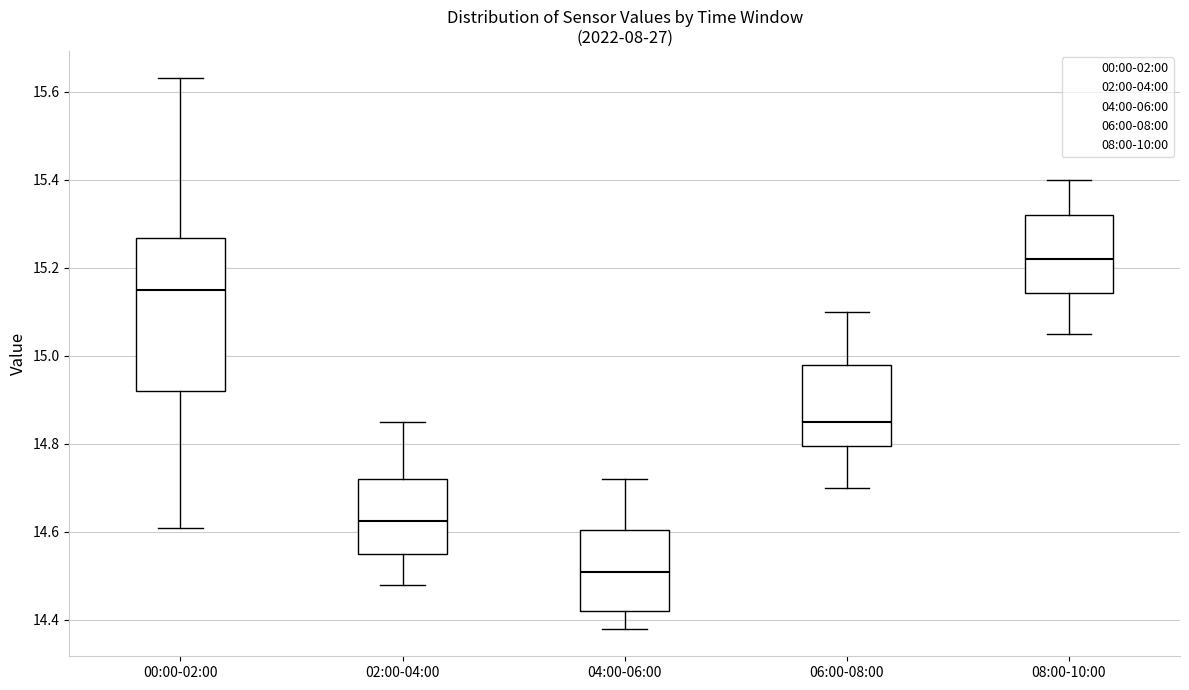

Reading left to right, read every box against the y-axis: the position of its median line, the range the box covers, and the ends of its whiskers. The values are not printed on the chart, so give them approximately, as read against the axis.

00:00-02:00: median 15.16, box 14.92 to 15.26, whiskers 14.62 to 15.64
02:00-04:00: median 14.62, box 14.56 to 14.72, whiskers 14.48 to 14.86
04:00-06:00: median 14.52, box 14.42 to 14.60, whiskers 14.38 to 14.72
06:00-08:00: median 14.86, box 14.80 to 14.98, whiskers 14.70 to 15.10
08:00-10:00: median 15.22, box 15.14 to 15.32, whiskers 15.06 to 15.40